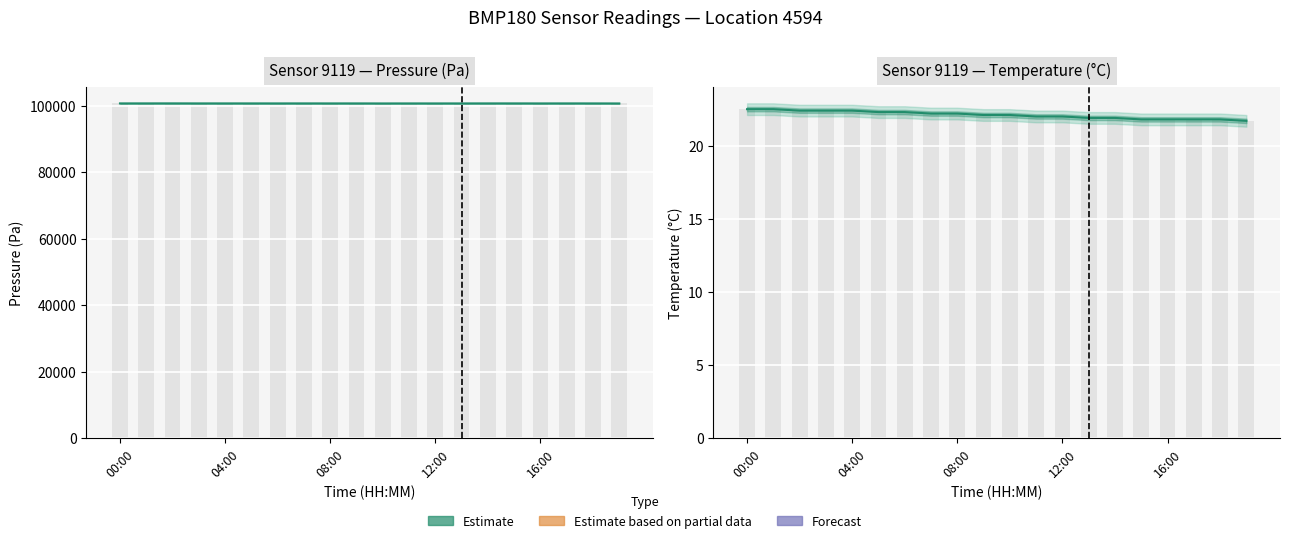

What is the total value across all series at 9?

100658.1